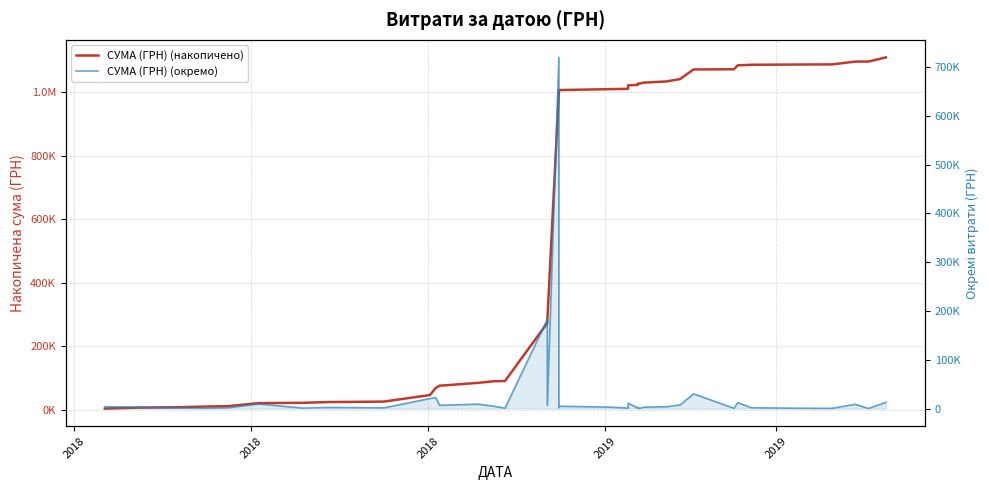

How many interior local peaks does the СУМА (ГРН) (окремо) series have?

12